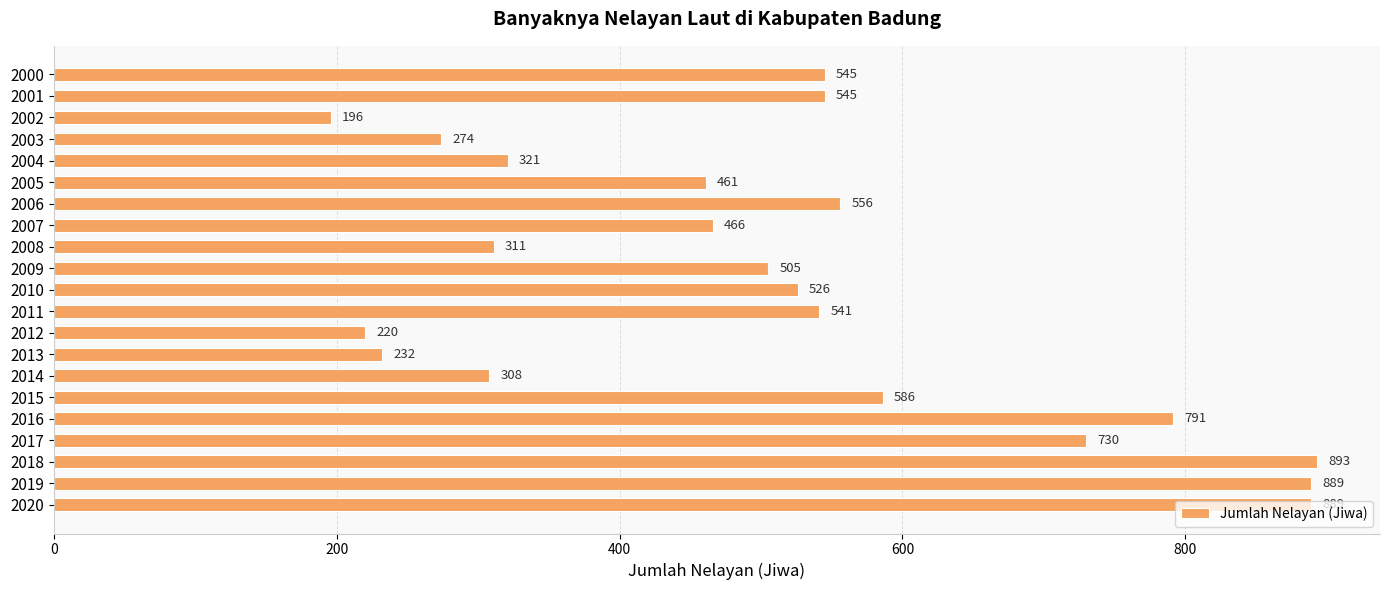

Which label corresponds to the smallest value in the chart?

2002